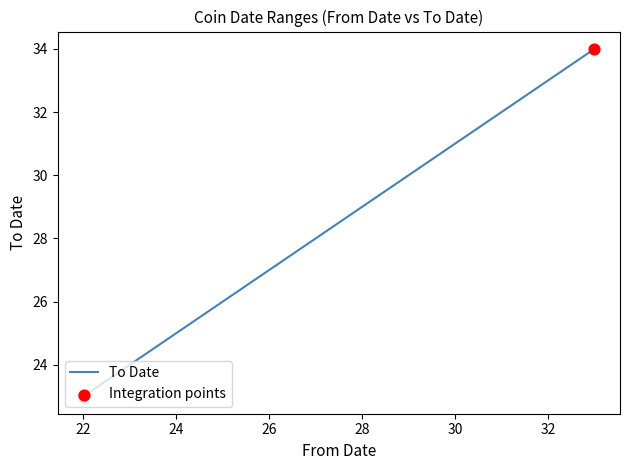

Between 33 and 22, which is larger?

33